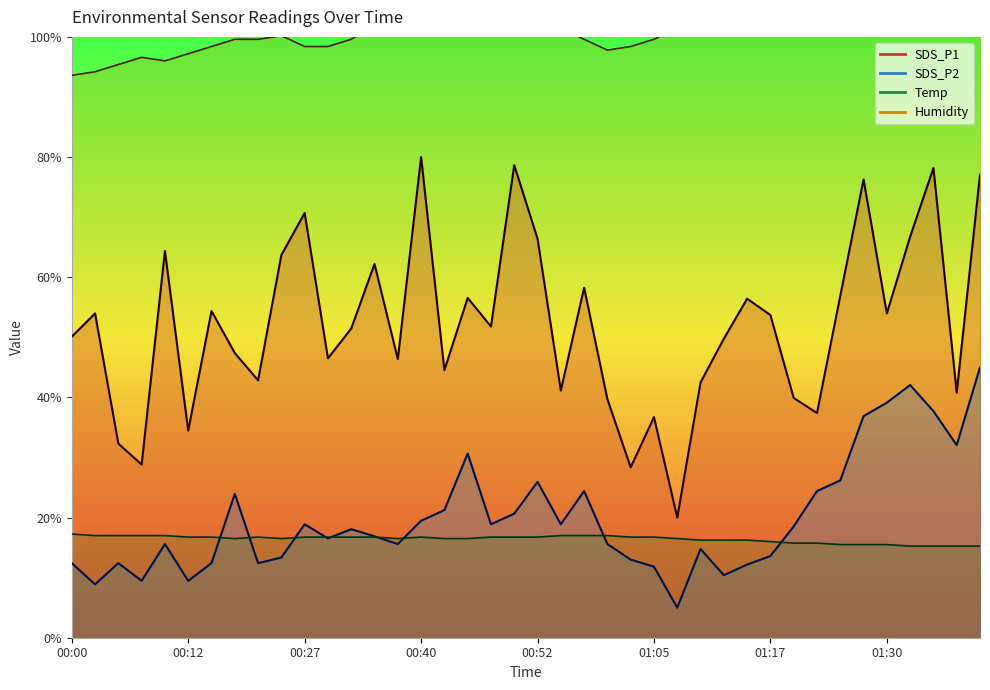

Which series has the largest total across all categories?

Humidity